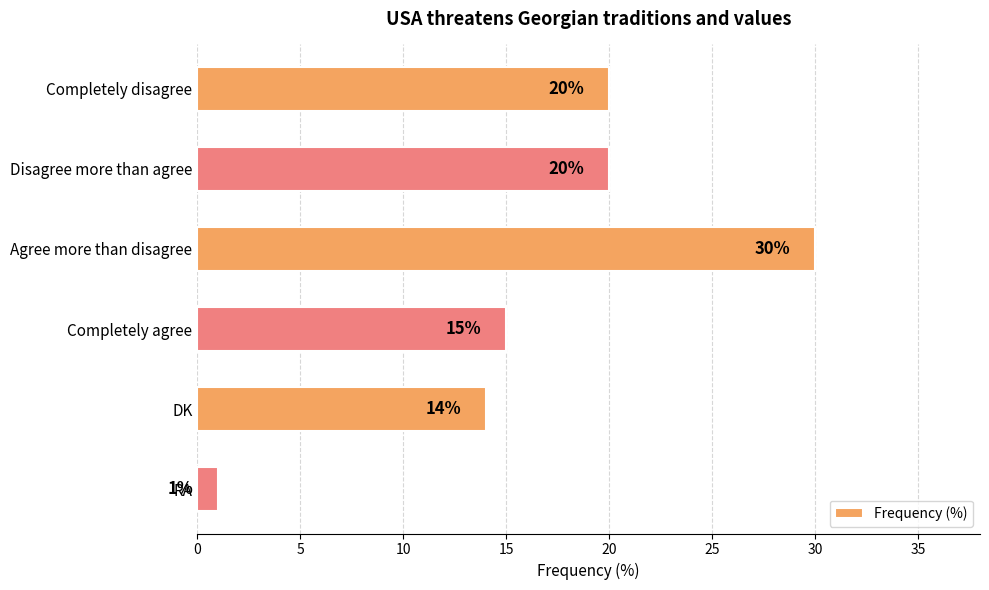

Reading top to bottom, list all the values displayed in this chart.

20	20	30	15	14	1